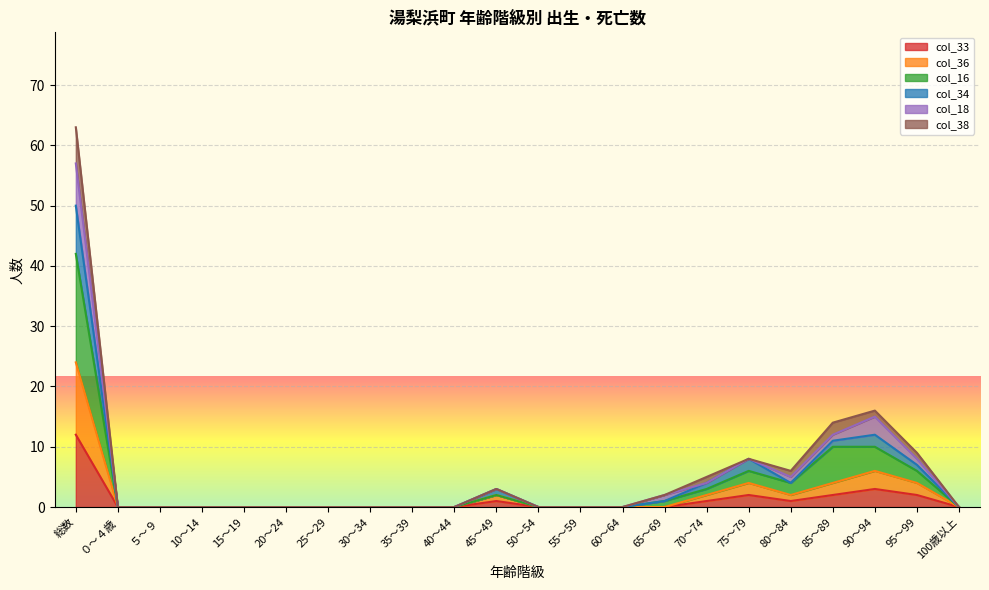

Rank the categories by col_33 value from highest to lowest.

総数, 90～94, 75～79, 85～89, 95～99, 45～49, 70～74, 80～84, ０～４歳, ５～９, 10～14, 15～19, 20～24, 25～29, 30～34, 35～39, 40～44, 50～54, 55～59, 60～64, 65～69, 100歳以上